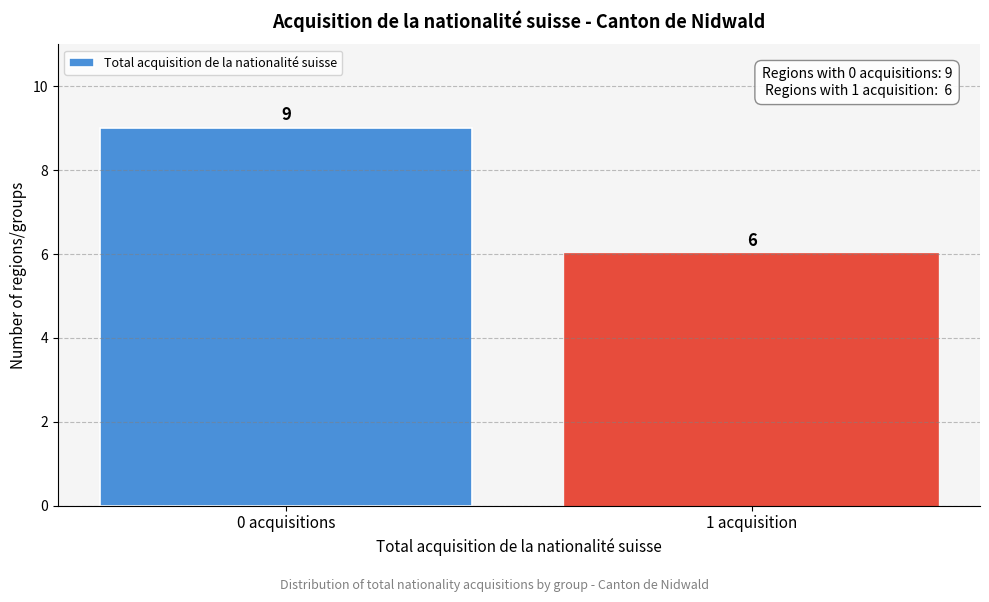

Reading right to left, what are all the values shown in this chart?

6	9